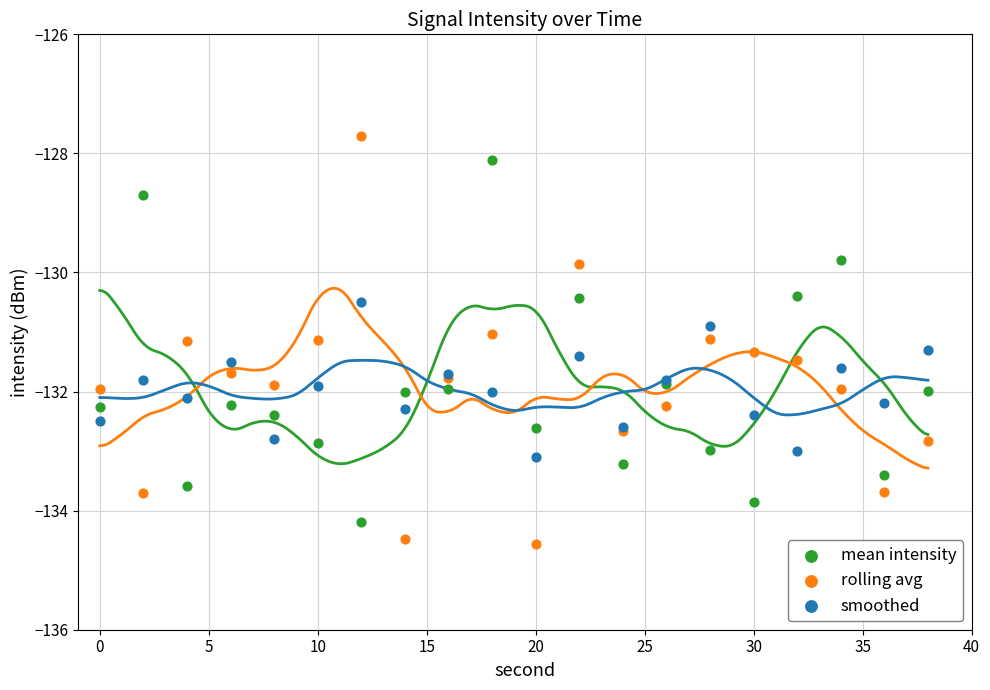

What are all the series names shown in the legend?

mean intensity, rolling avg, smoothed